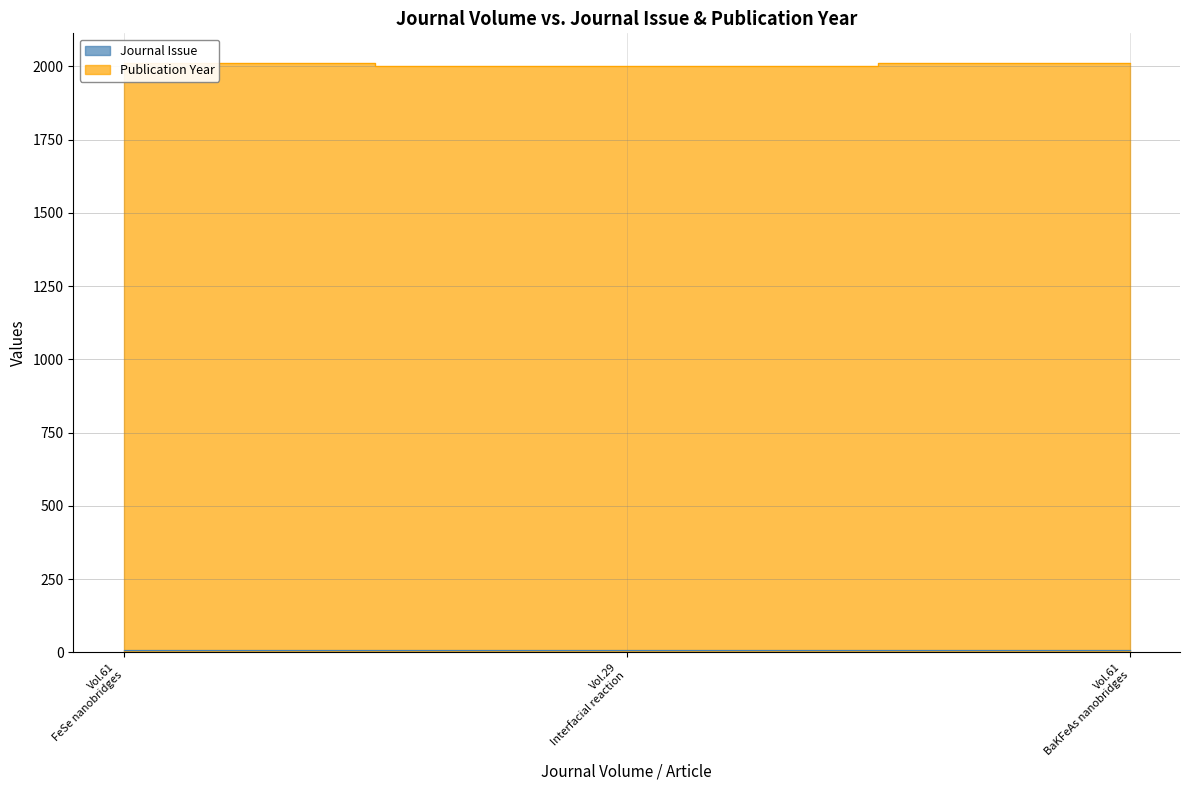

What is the label of the 2nd point from the right?

Vol.29 Interfacial reaction